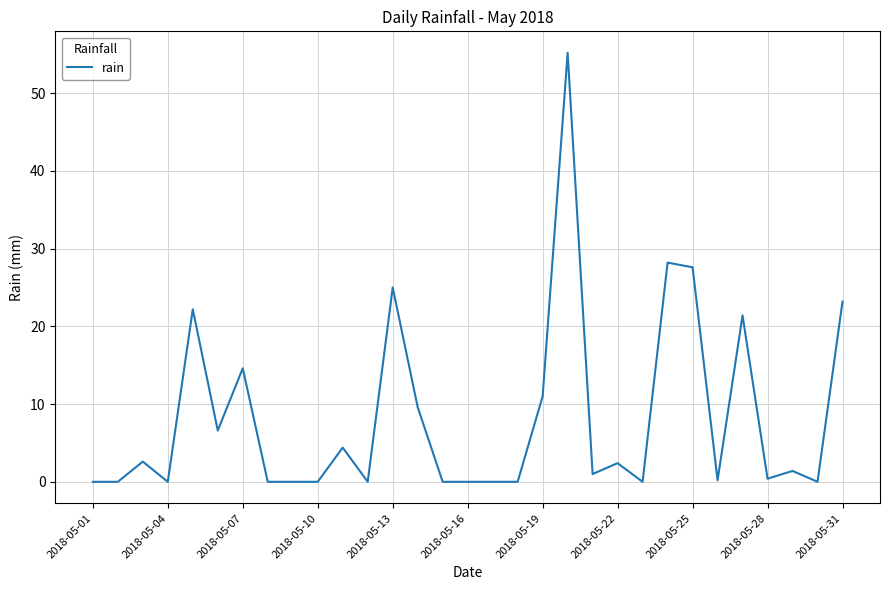

What is the difference between the maximum and minimum values?

55.2